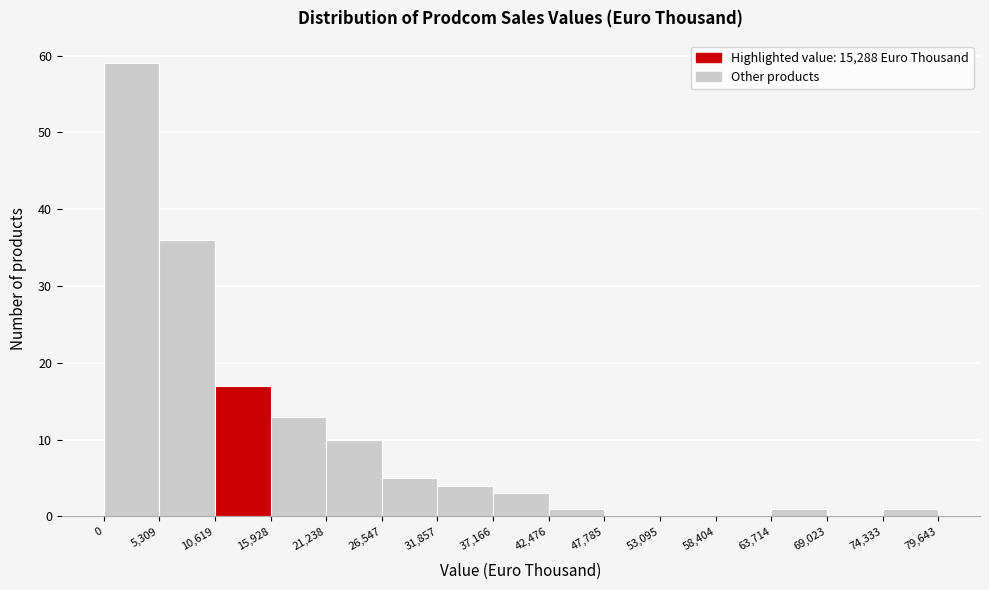

Which range on the x-axis has the tallest bar?

0 to 5,309